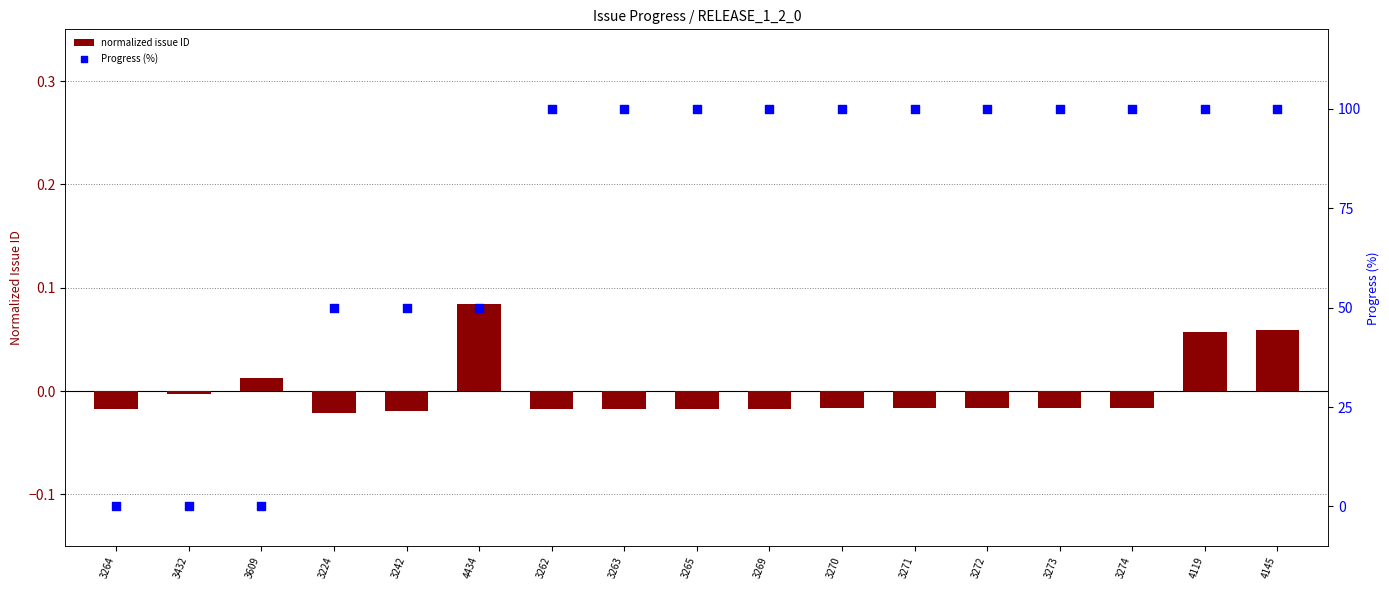

Which series contains the highest Y value?

Progress (%)